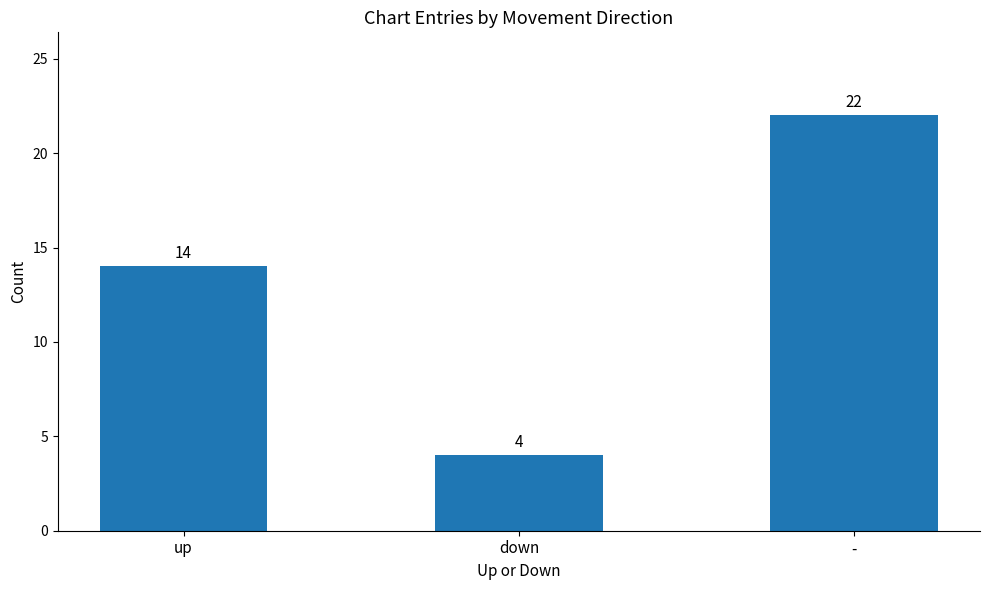

What is the change in value from down to -?

+18